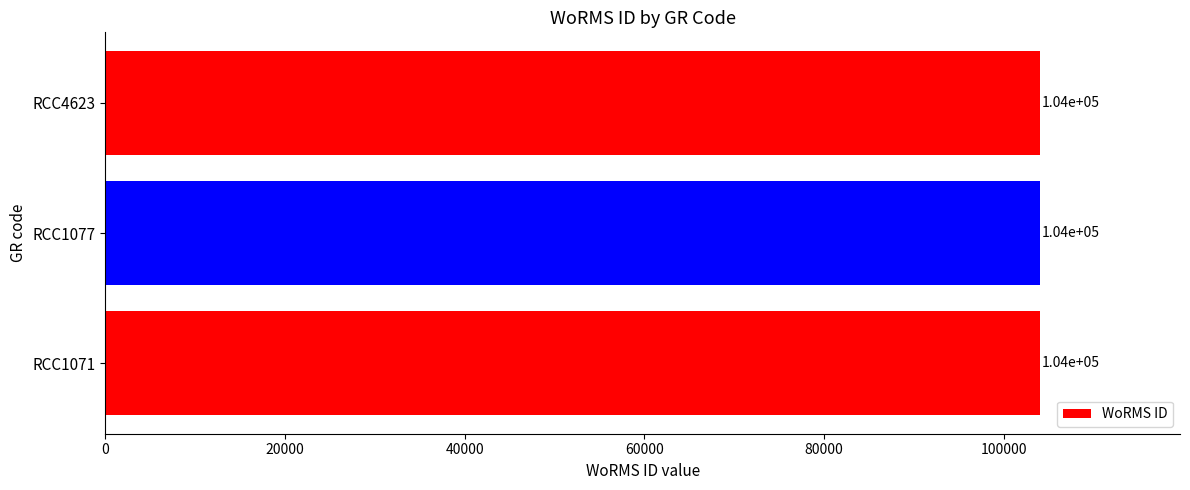

How many bars are there in total?

3